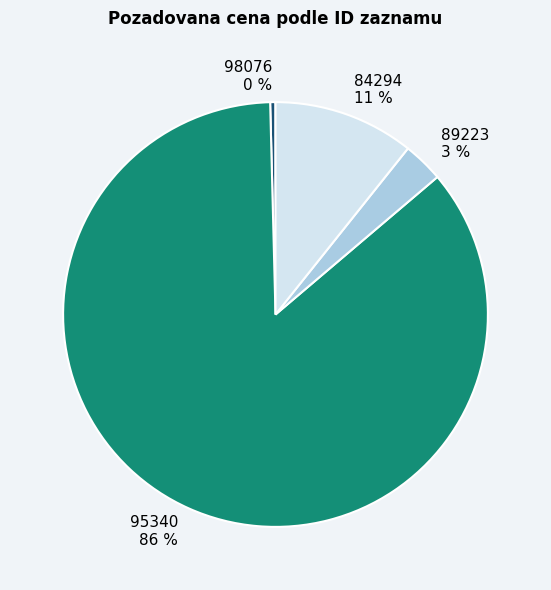

How many slices are in this pie chart?

4